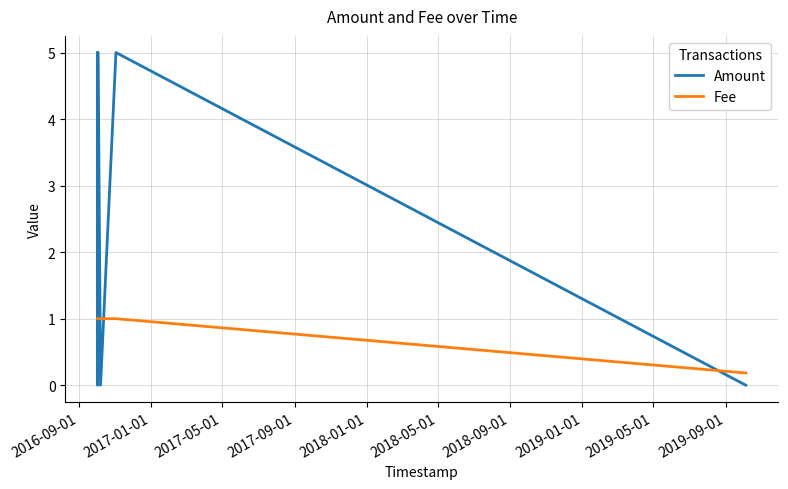

What is the maximum value for Fee?

1.0